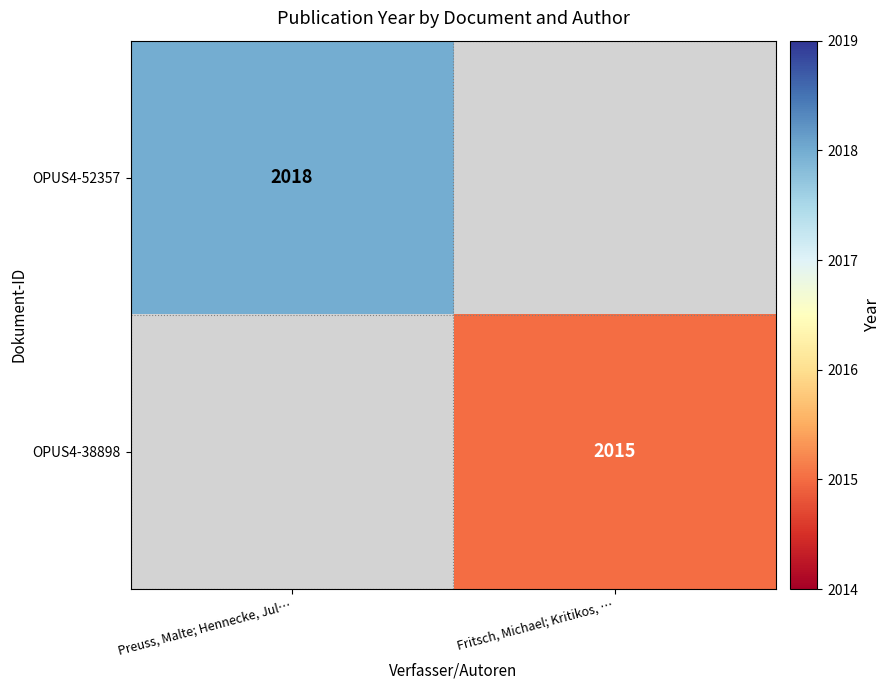

Is it true that OPUS4-38898 equals 3374 at Fritsch, Michael; Kritikos, …?

False